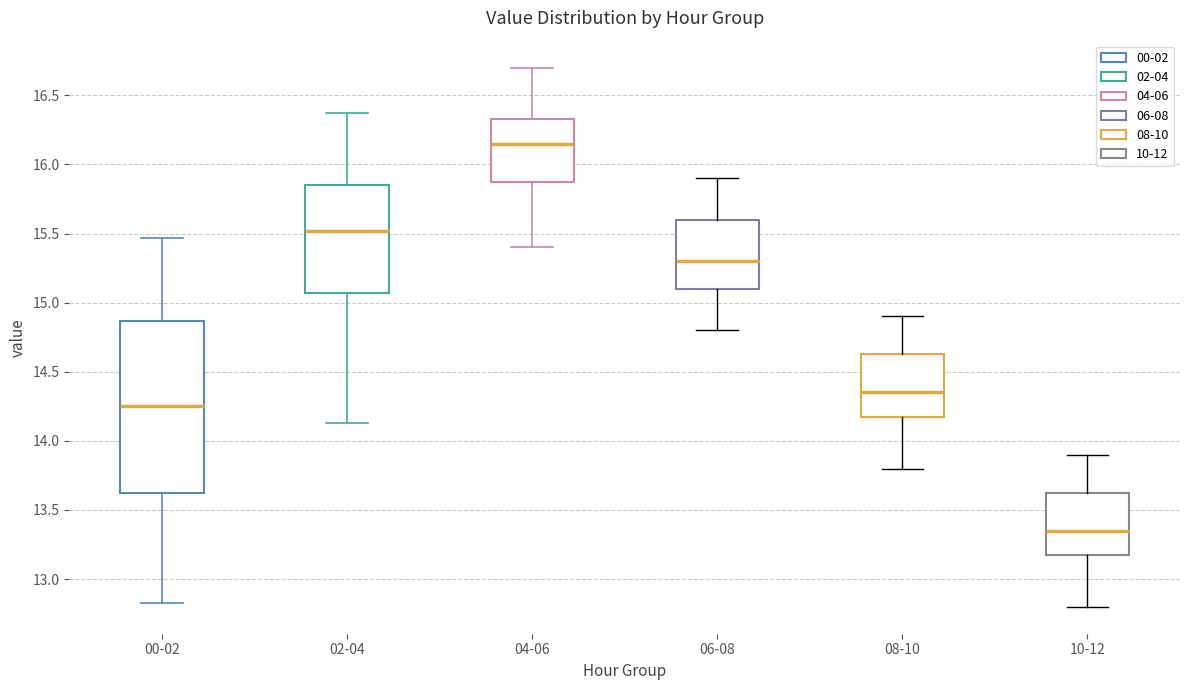

Reading left to right, read every box against the y-axis: the position of its median line, the range the box covers, and the ends of its whiskers. The values are not printed on the chart, so give them approximately, as read against the axis.

00-02: median 14.25, box 13.60 to 14.85, whiskers 12.85 to 15.45
02-04: median 15.50, box 15.05 to 15.85, whiskers 14.15 to 16.35
04-06: median 16.15, box 15.90 to 16.35, whiskers 15.40 to 16.70
06-08: median 15.30, box 15.10 to 15.60, whiskers 14.80 to 15.90
08-10: median 14.35, box 14.20 to 14.65, whiskers 13.80 to 14.90
10-12: median 13.35, box 13.20 to 13.65, whiskers 12.80 to 13.90